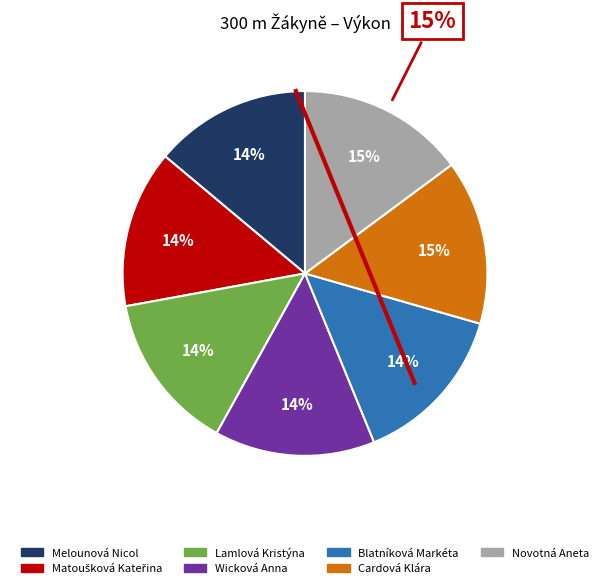

To the nearest percent, what portion does Cardová Klára represent?

15%